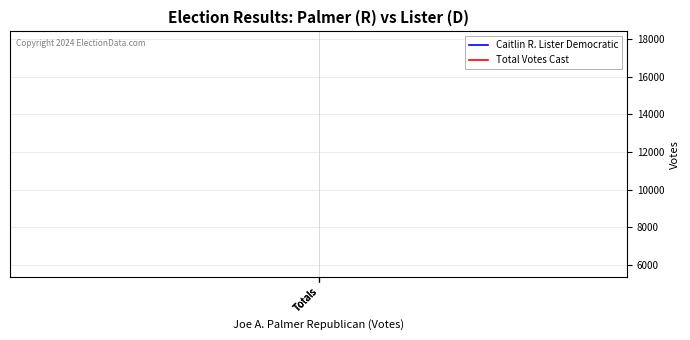

Which category has the lowest value across all series?

Totals